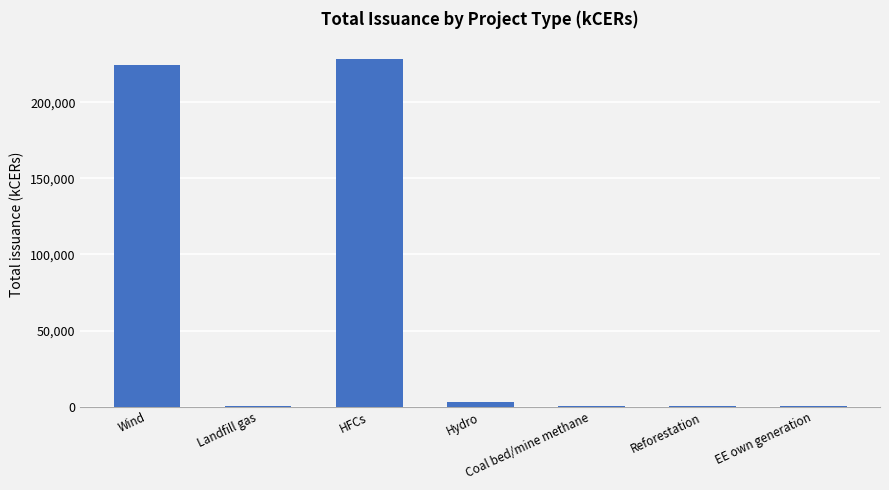

What is the greatest value displayed?

228678